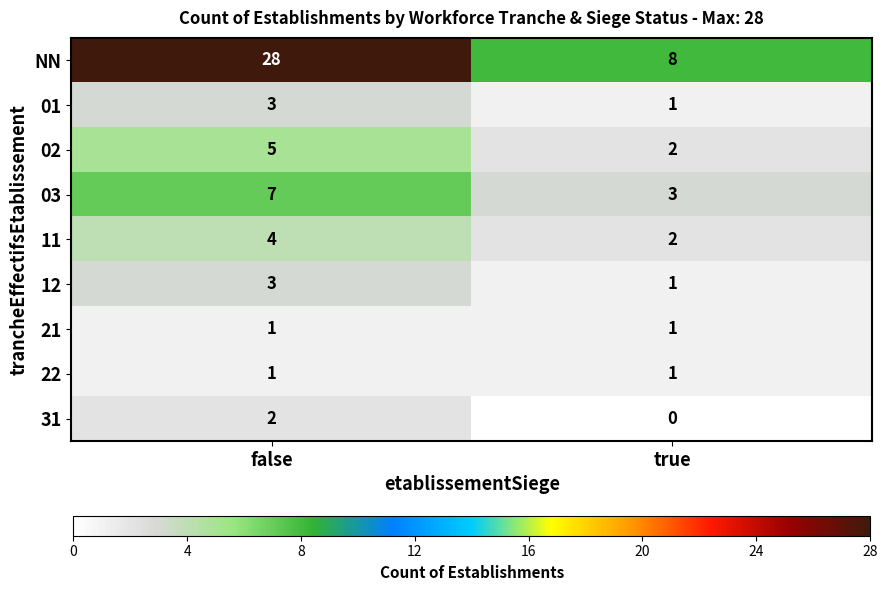

Between false and true, which series saw the biggest shift?

NN